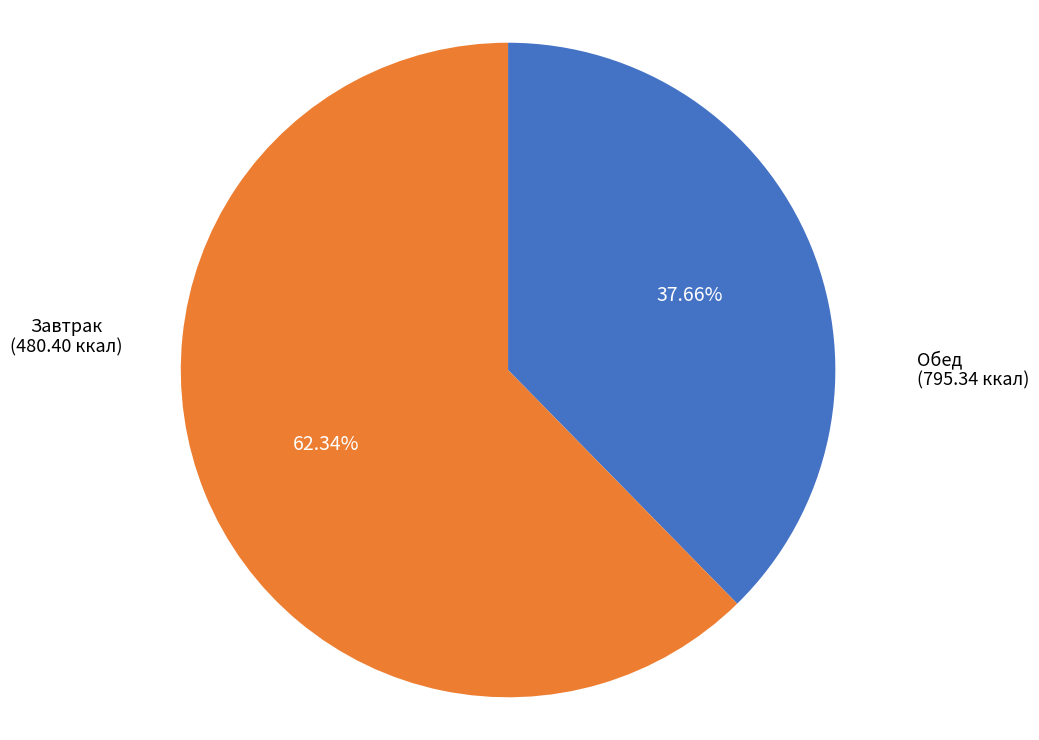

Combined, do Завтрак and Обед account for over 50%?

Yes